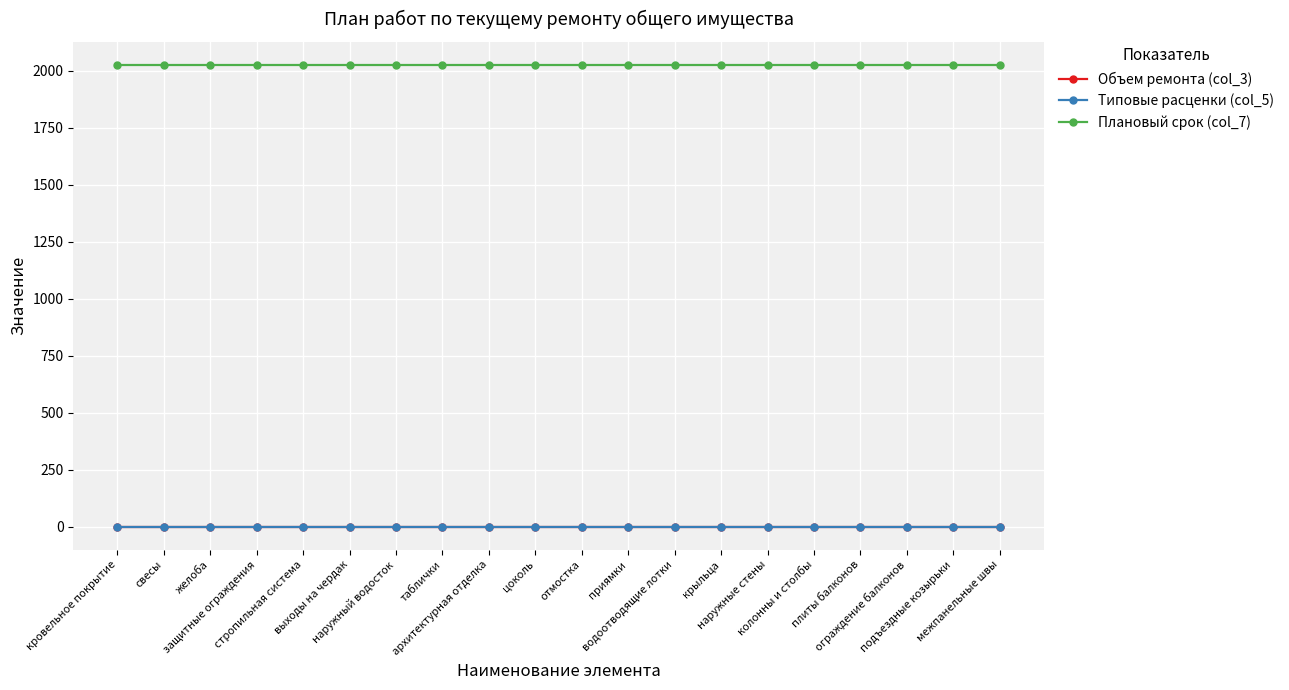

Reading right to left, transcribe all the data shown in this chart.

Объем ремонта (col_3): 0	0	0	0	0	0	0	0	0	0	0	0	0	0	0	0	0	0	0	0
Типовые расценки (col_5): 0	0	0	0	0	0	0	0	0	0	0	0	0	0	0	0	0	0	0	0
Плановый срок (col_7): 2025	2025	2025	2025	2025	2025	2025	2025	2025	2025	2025	2025	2025	2025	2025	2025	2025	2025	2025	2025